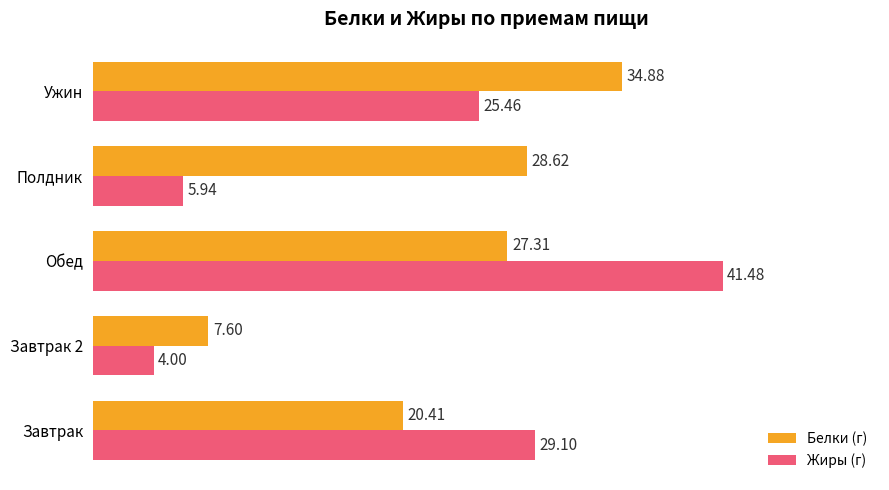

Where is Жиры (г) nearest to the value 22?

Ужин